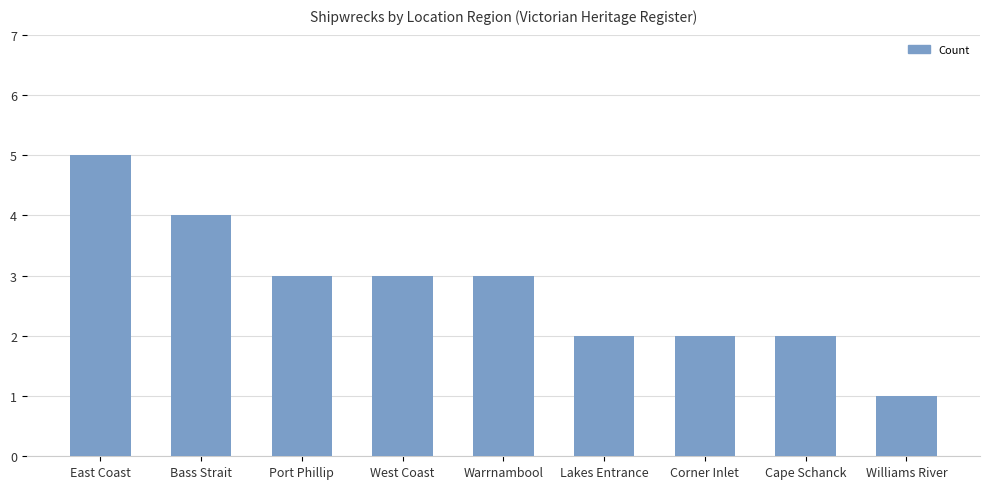

At which label does the data first exceed 3?

East Coast